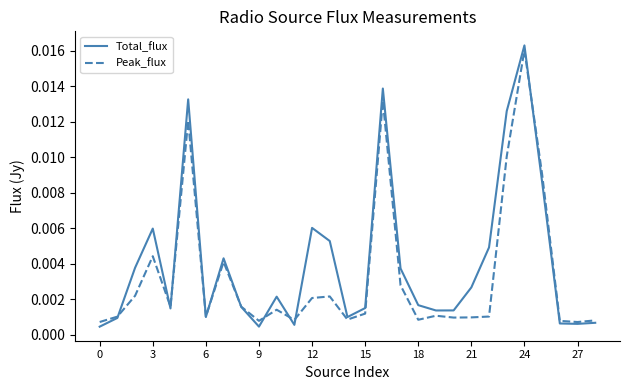

True or false: Peak_flux has more than 0 points higher than both neighbors.

True